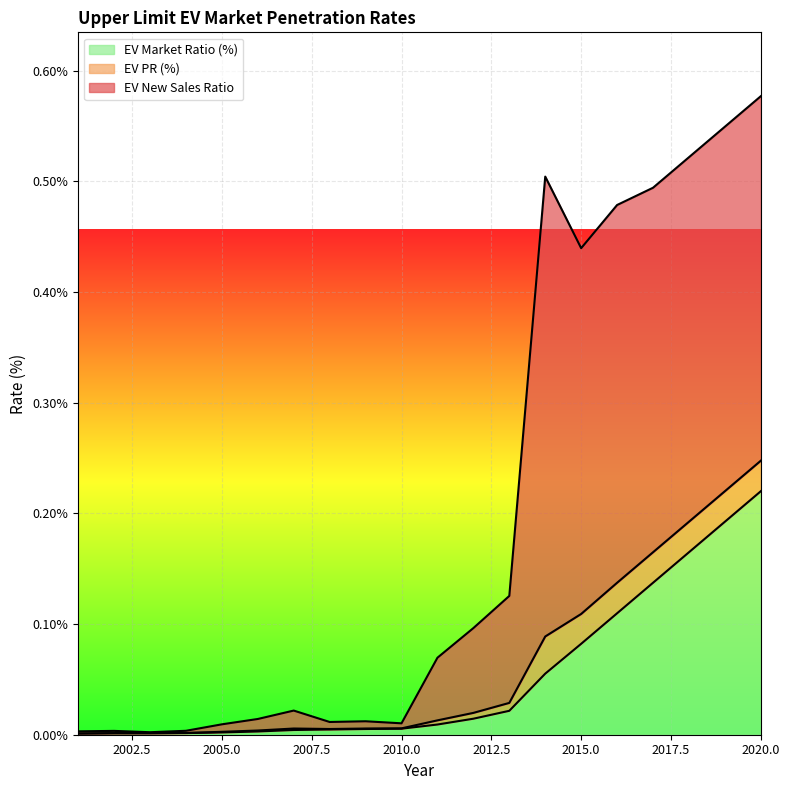

Is the value of EV Market Ratio (%) at 2020 greater than the value of EV PR (%) at 2020?

No